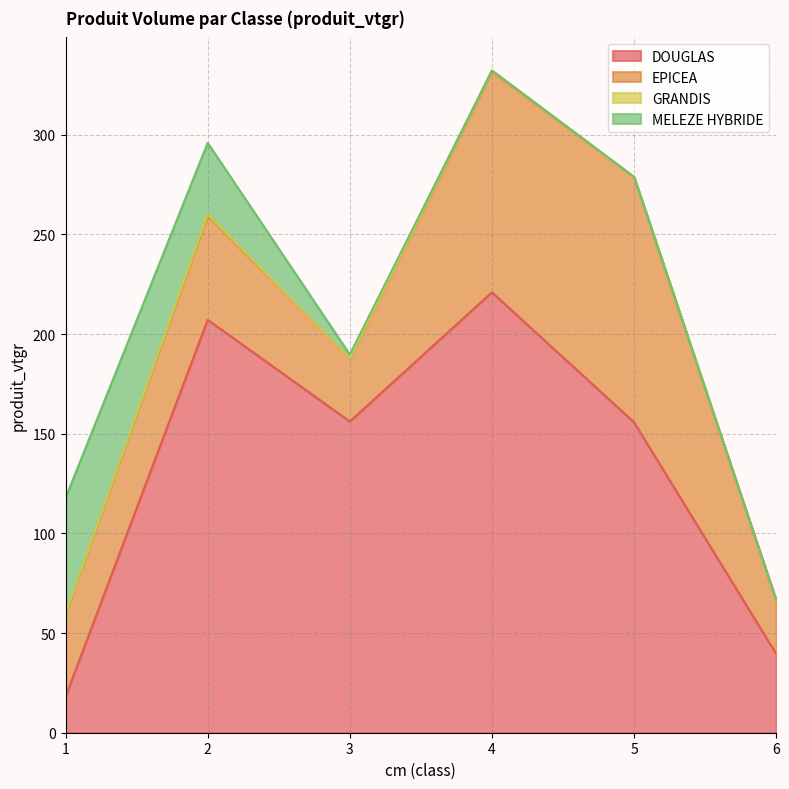

Reading left to right, what are all the values shown in this chart?

DOUGLAS: 1=18.1	2=207.2	3=156.2	4=221.0	5=155.8	6=39.6
EPICEA: 1=41.5	2=52.3	3=31.7	4=110.8	5=123.1	6=27.0
GRANDIS: 1=0.1	2=0.7	3=0.0	4=0.5	5=0.0	6=0.0
MELEZE HYBRIDE: 1=58.2	2=35.8	3=1.9	4=0.0	5=0.0	6=0.0